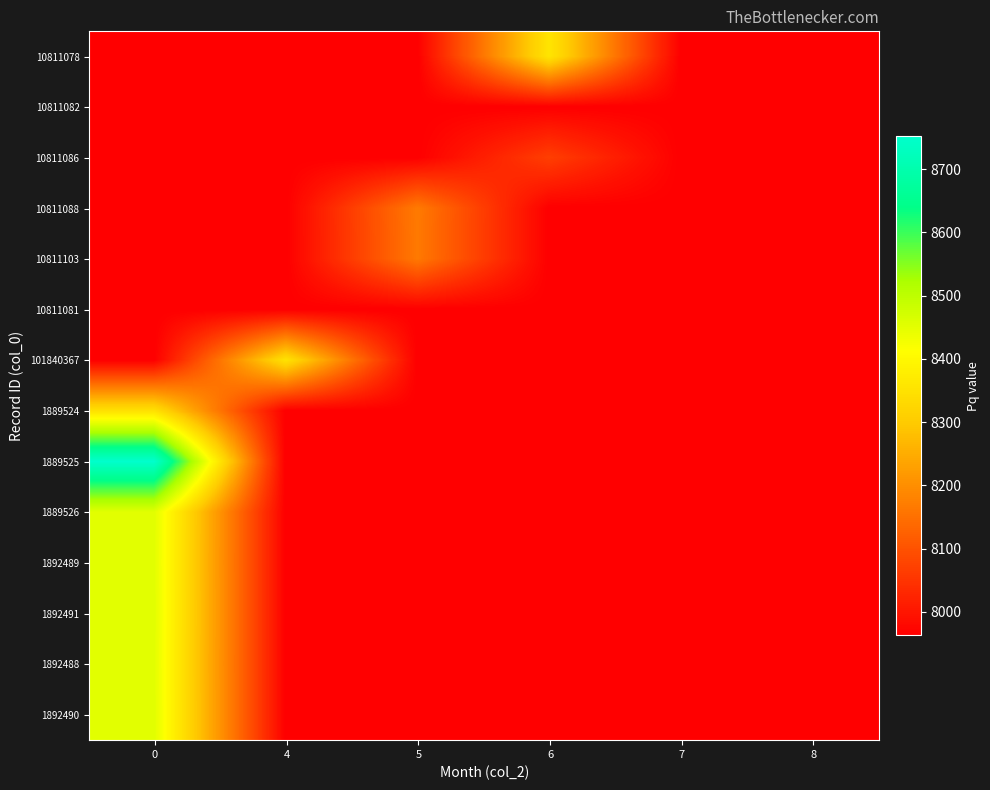

Reading left to right, what are all the values shown in this chart?

10811078: 0=7963	4=7963	5=7963	6=8359	7=7963	8=7963
10811082: 0=7963	4=7963	5=7963	6=7963	7=7963	8=7963
10811086: 0=7963	4=7963	5=7963	6=8068	7=7963	8=7963
10811088: 0=7963	4=7963	5=8167	6=7963	7=7963	8=7963
10811103: 0=7963	4=7963	5=8165	6=7963	7=7963	8=7963
10811081: 0=7963	4=7963	5=7963	6=7963	7=7963	8=7963
101840367: 0=7963	4=8352	5=7963	6=7963	7=7963	8=7963
1889524: 0=8349	4=7963	5=7963	6=7963	7=7963	8=7963
1889525: 0=8752	4=7963	5=7963	6=7963	7=7963	8=7963
1889526: 0=8453	4=7963	5=7963	6=7963	7=7963	8=7963
1892489: 0=8452	4=7963	5=7963	6=7963	7=7963	8=7963
1892491: 0=8453	4=7963	5=7963	6=7963	7=7963	8=7963
1892488: 0=8452	4=7963	5=7963	6=7963	7=7963	8=7963
1892490: 0=8453	4=7963	5=7963	6=7963	7=7963	8=7963